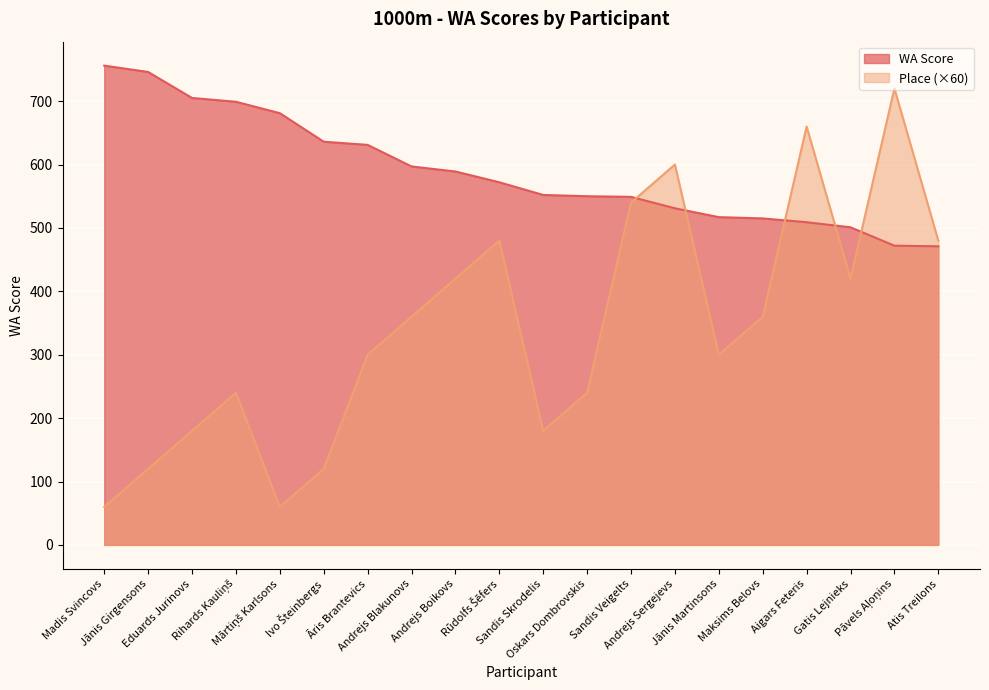

True or false: Place has a value of 509 at Maksims Belovs.

False